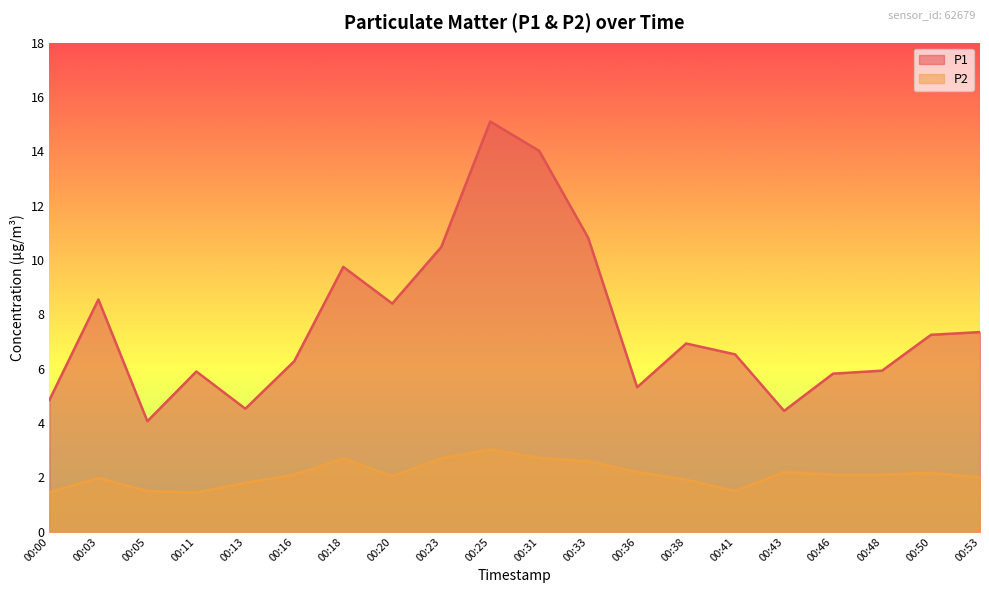

What is the value of the P1 point at the 2nd from the left?

8.6